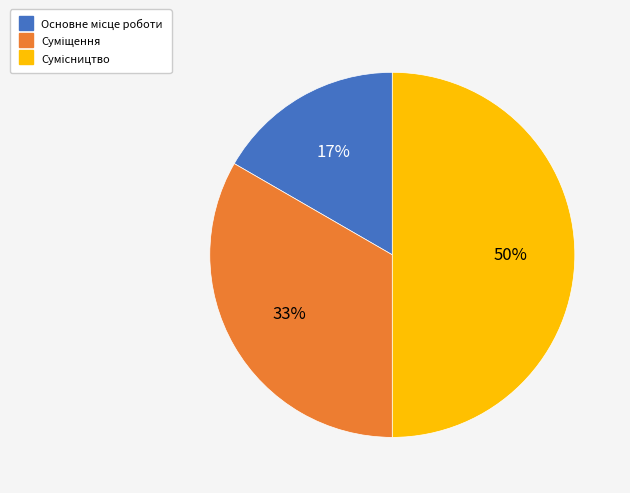

To the nearest percent, what is the difference between the largest and smallest slice percentages?

33%